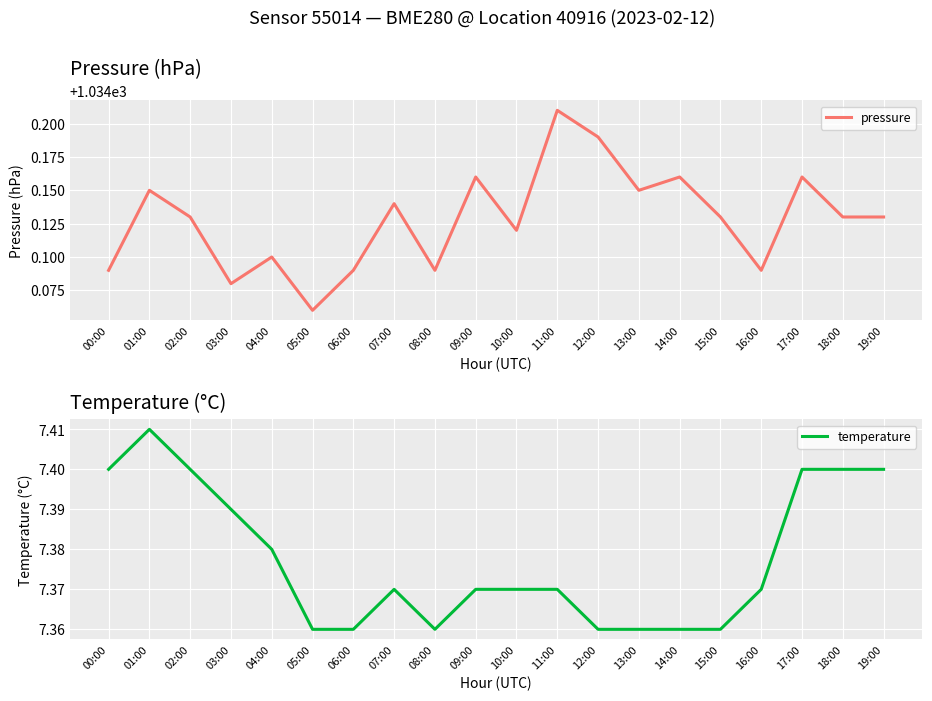

Which has a higher value, 07:00 or 17:00?

17:00